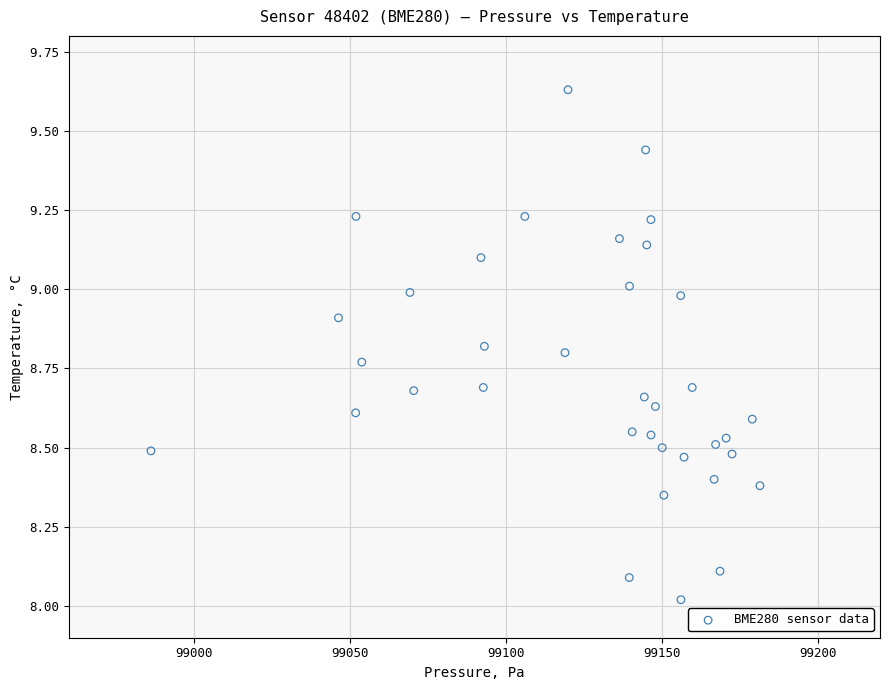

What is the range of Y values (max minus min)?

1.6